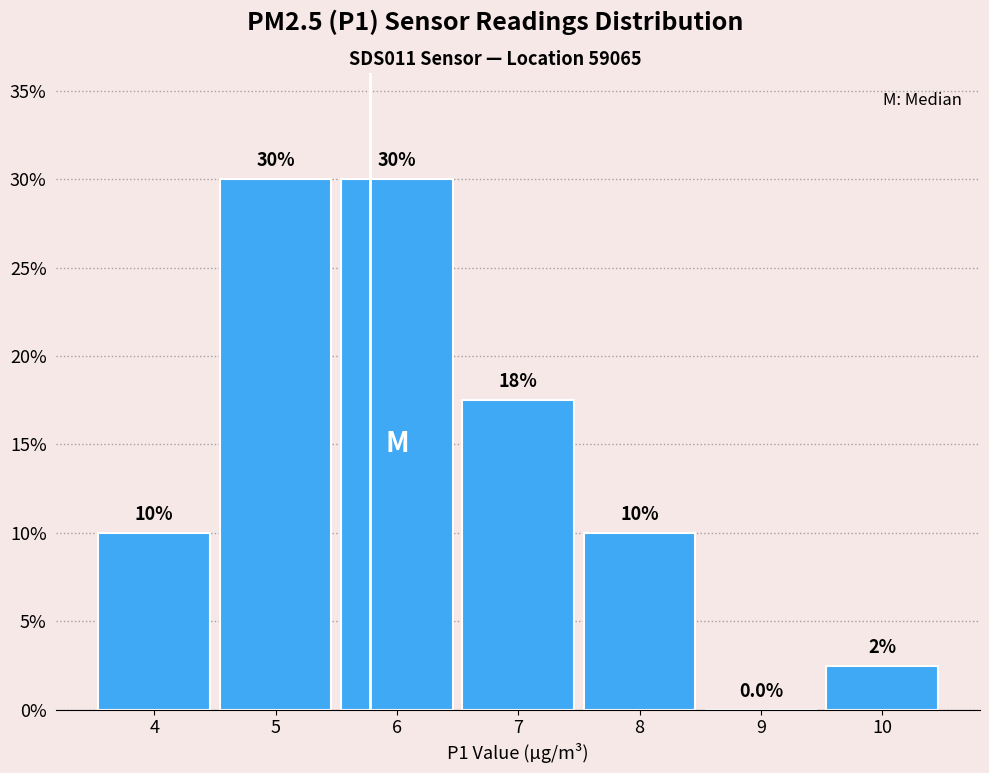

Reading left to right, list all the values displayed in this chart.

4=10.0	5=30.0	6=30.0	7=17.5	8=10.0	9=0.0	10=2.5